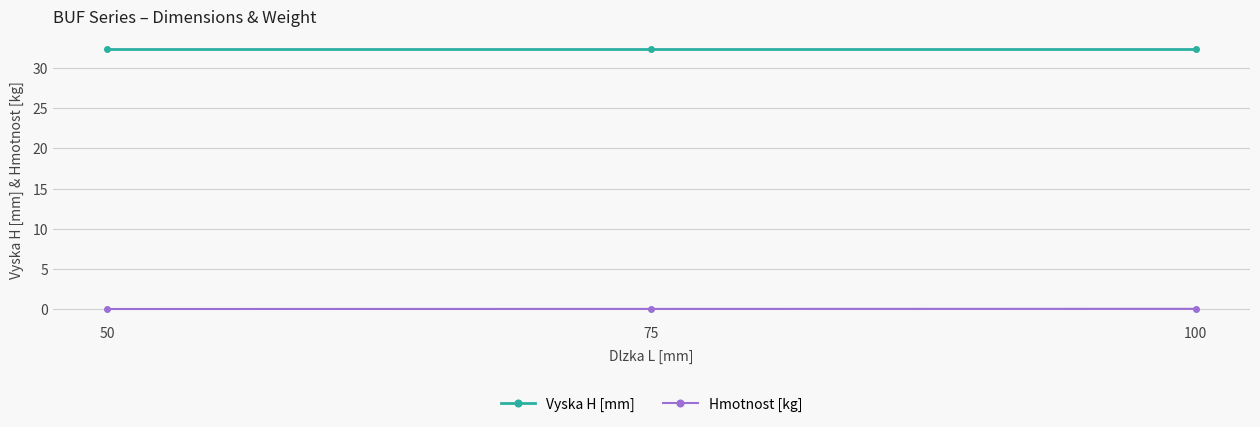

What is the sum of all Vyska H [mm] values?

97.0